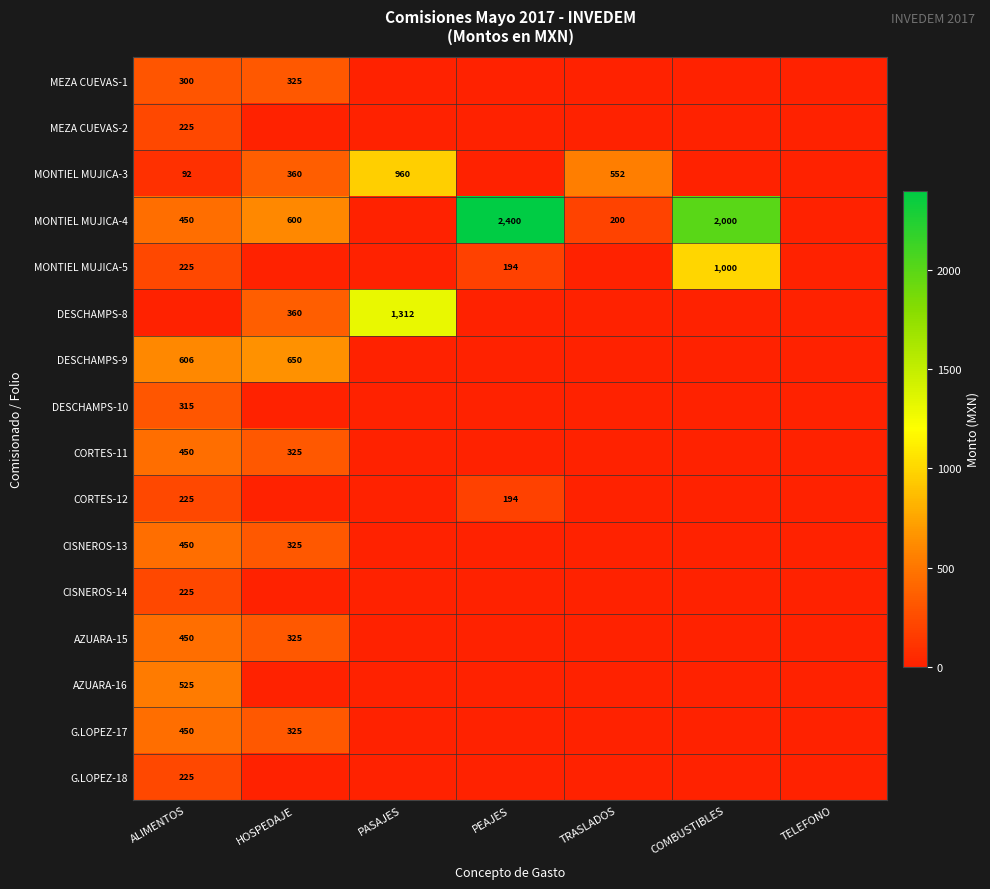

Is it true that G.LOPEZ-17 equals 325 at HOSPEDAJE?

True